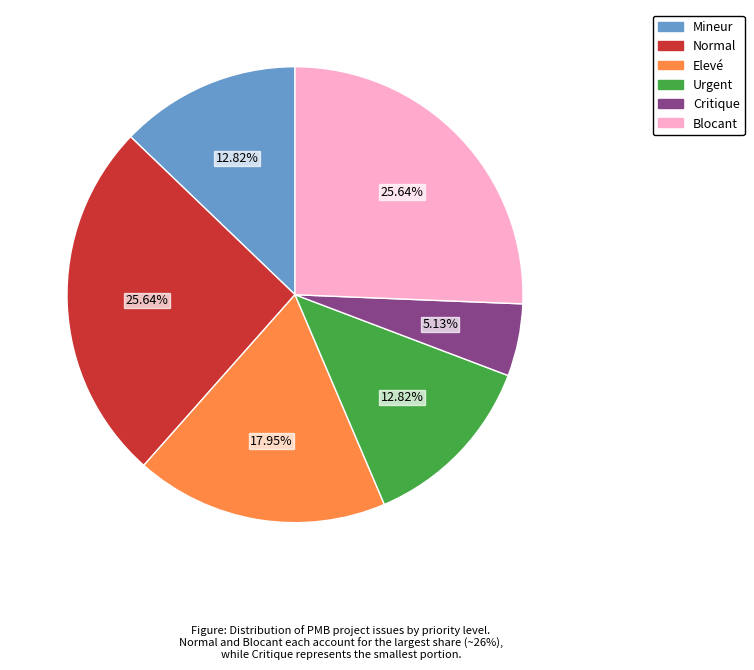

To the nearest percent, what is the difference between the Normal and Elevé slice percentages?

8%